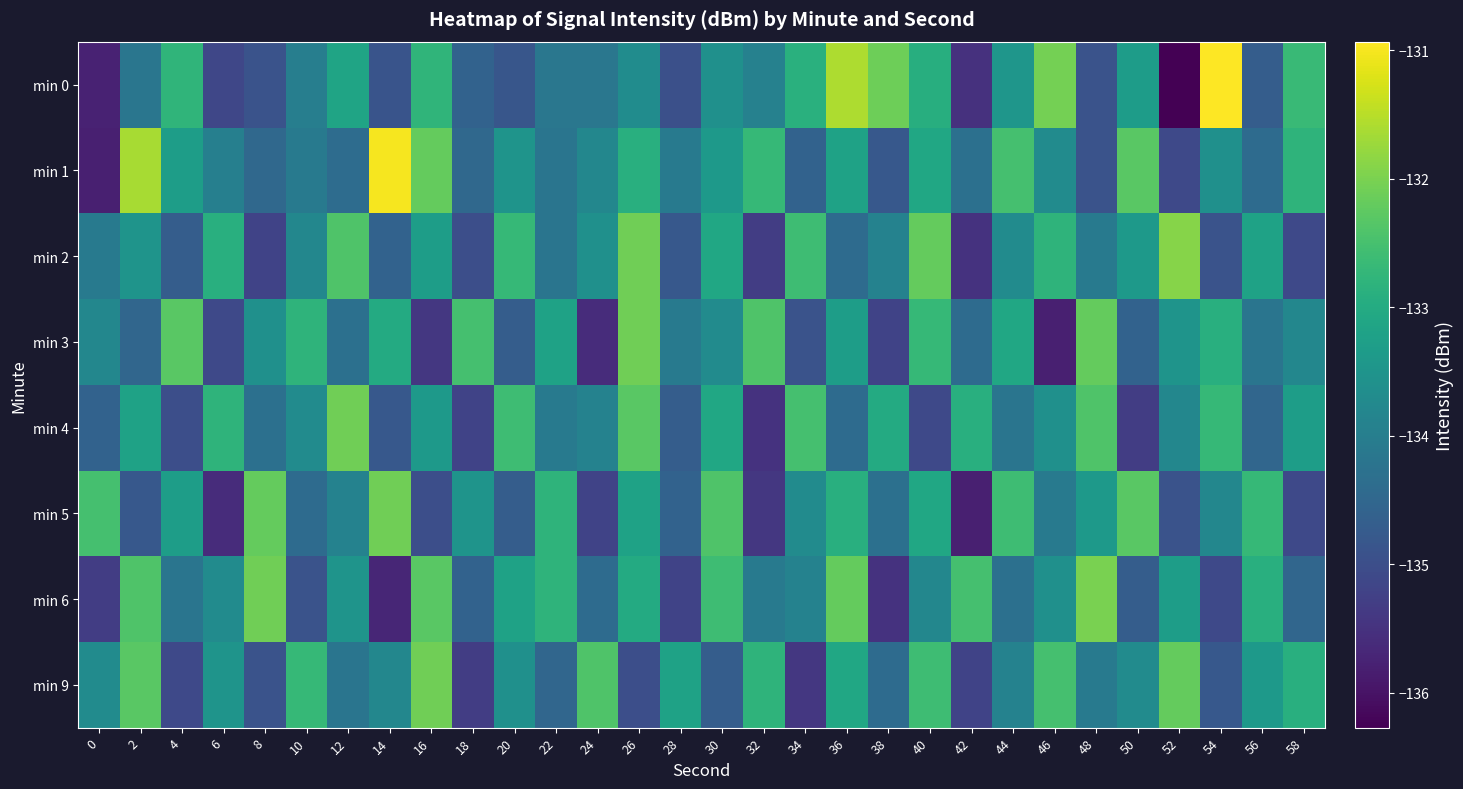

What is the maximum value shown in the chart?

-130.9